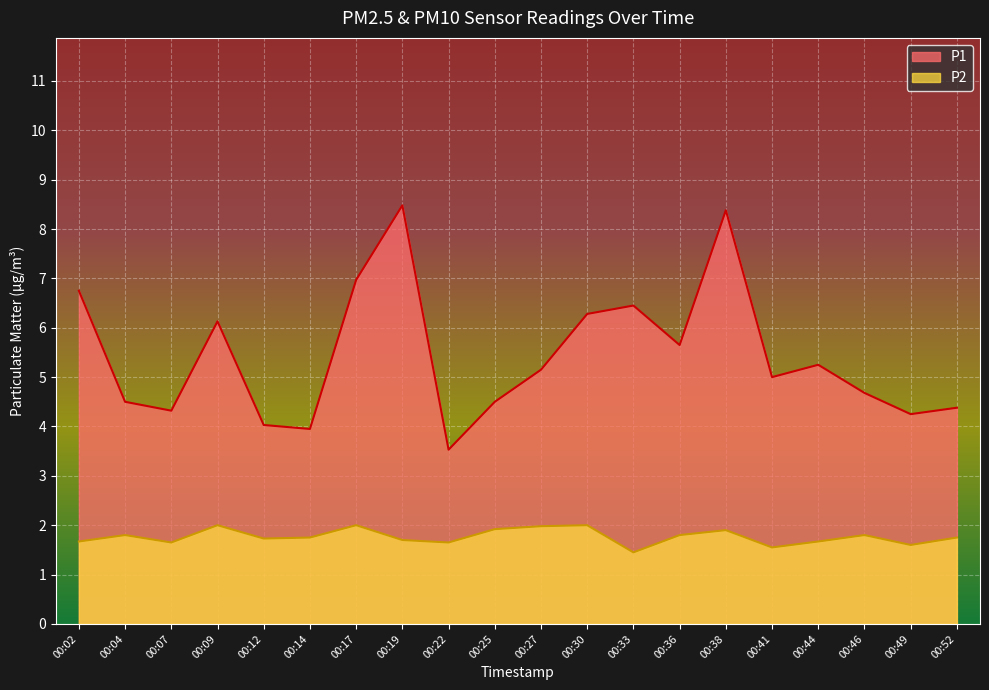

True or false: P2 and P1 cross at least once.

False